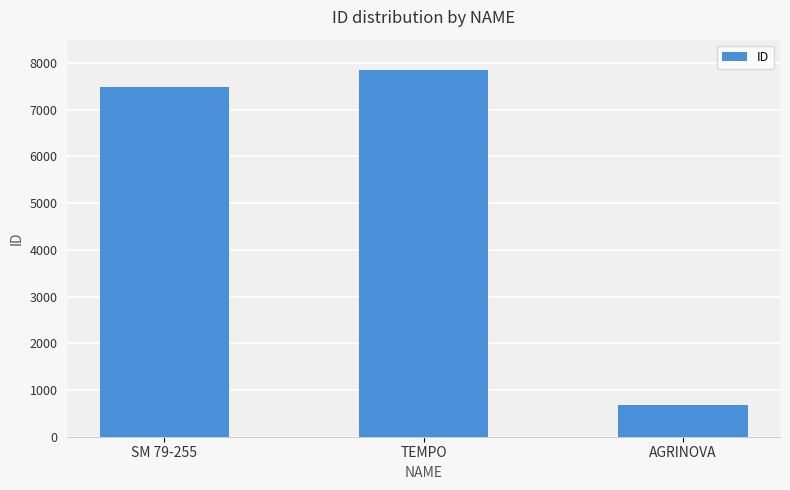

The chart shows a value of 1163 at AGRINOVA. True or false?

False